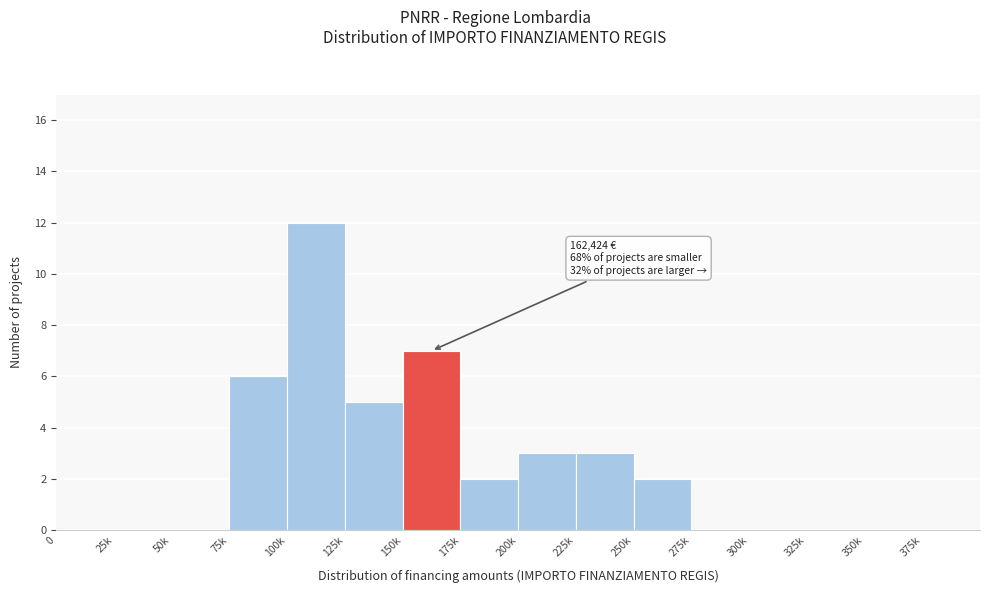

Reading right to left, extract all data points from this chart.

375k=0	350k=0	325k=0	300k=0	275k=0	250k=2	225k=3	200k=3	175k=2	150k=7	125k=5	100k=12	75k=6	50k=0	25k=0	0=0